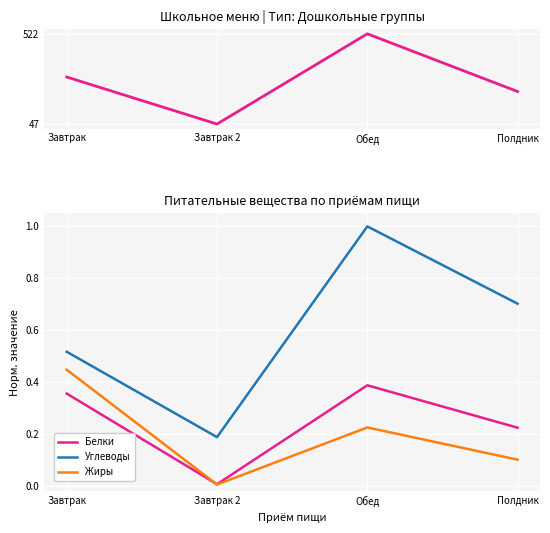

How many lines are shown in the chart?

4